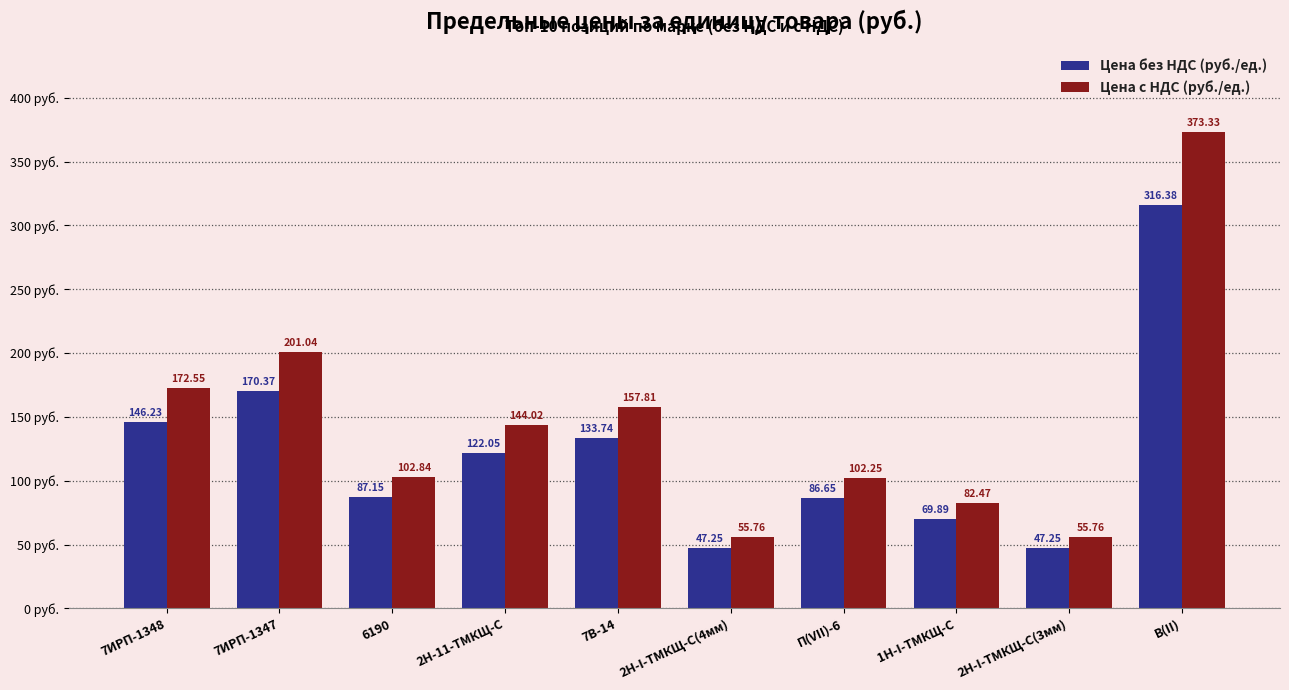

Is the value of Цена с НДС (руб./ед.) at 2Н-11-ТМКЩ-С greater than the value of Цена без НДС (руб./ед.) at 1Н-I-ТМКЩ-С?

Yes